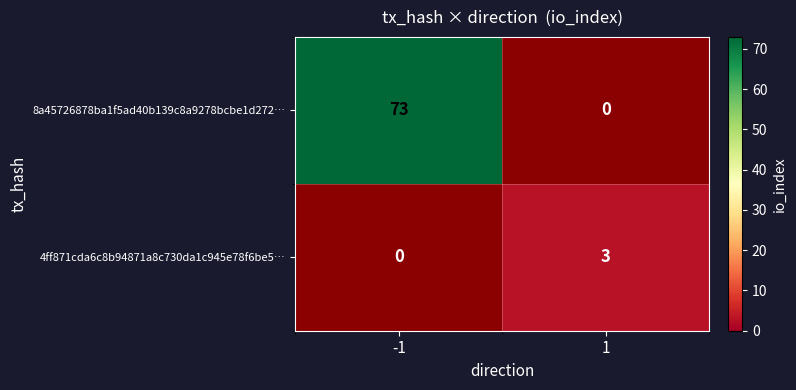

How many data points does each series have?

2